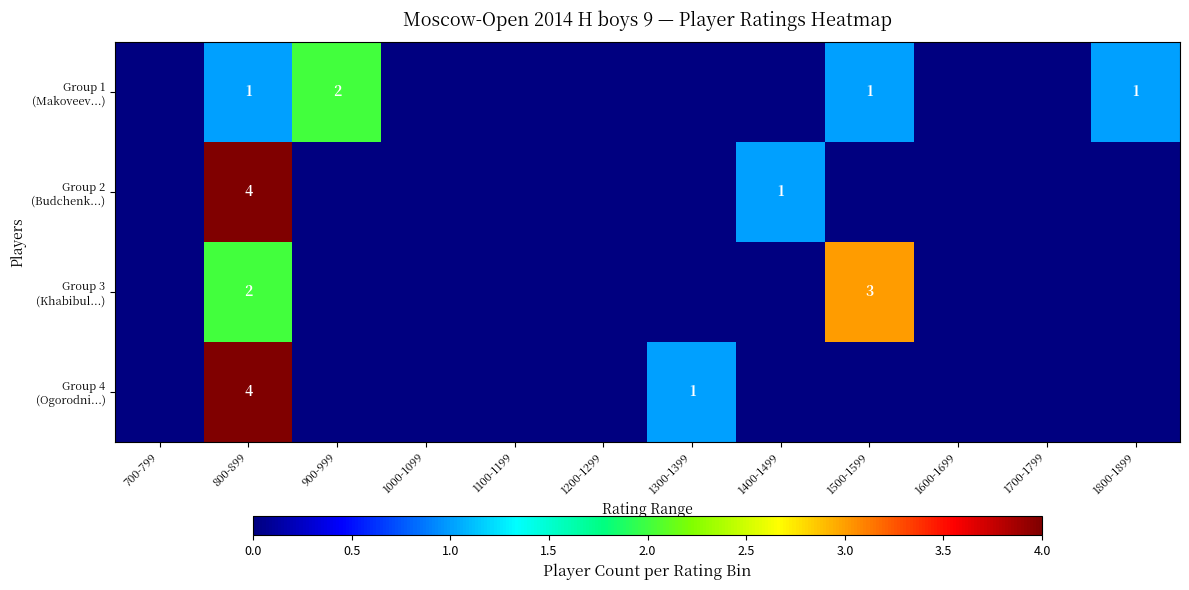

What is the difference between the highest and lowest values at 800-899?

3